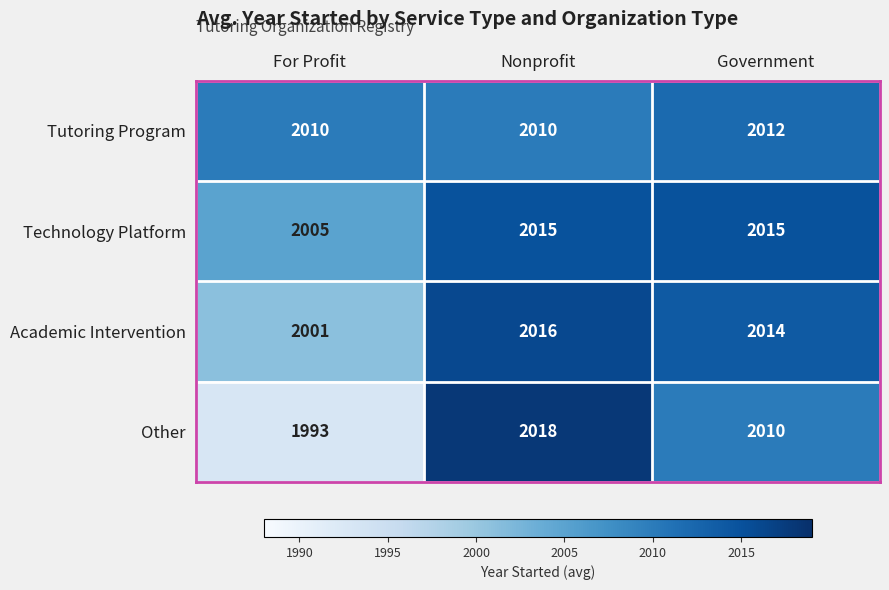

Reading left to right, transcribe all the data shown in this chart.

Tutoring Program: 2010	2010	2012
Technology Platform: 2005	2015	2015
Academic Intervention: 2001	2016	2014
Other: 1993	2018	2010